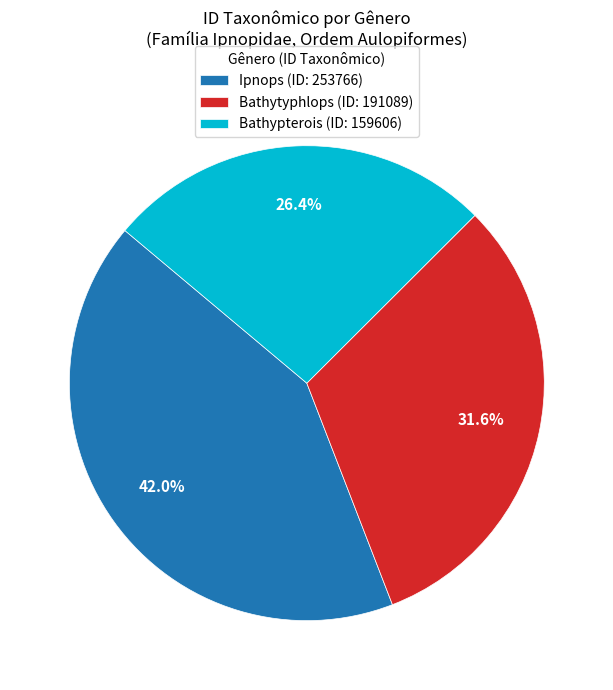

What is the ratio of the value at Bathypterois to the value at Ipnops?

0.6